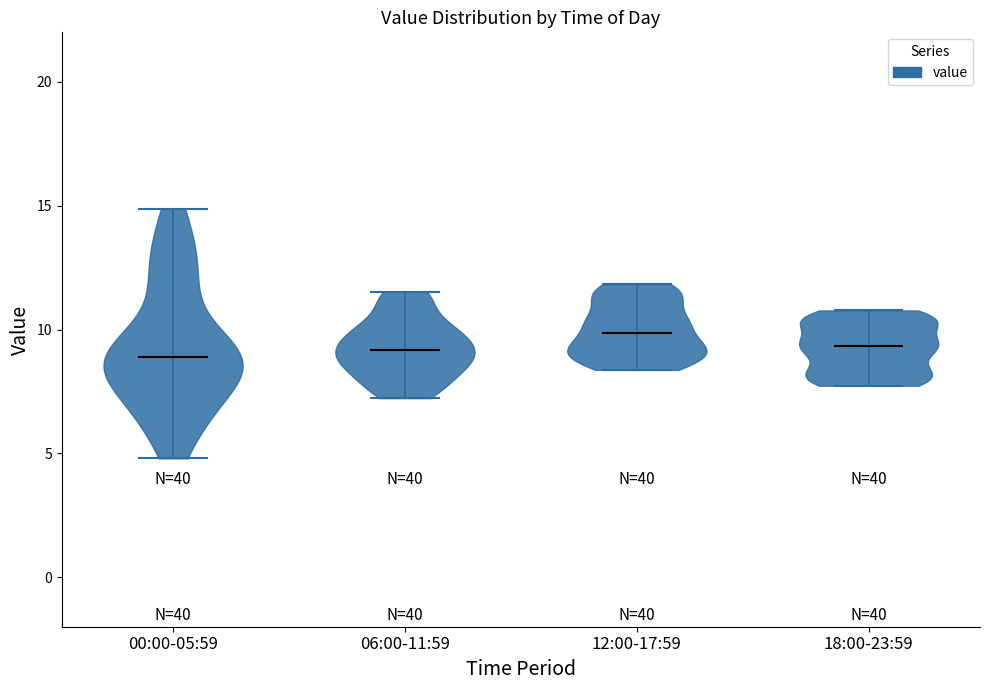

Which violin has the highest median line?

12:00-17:59